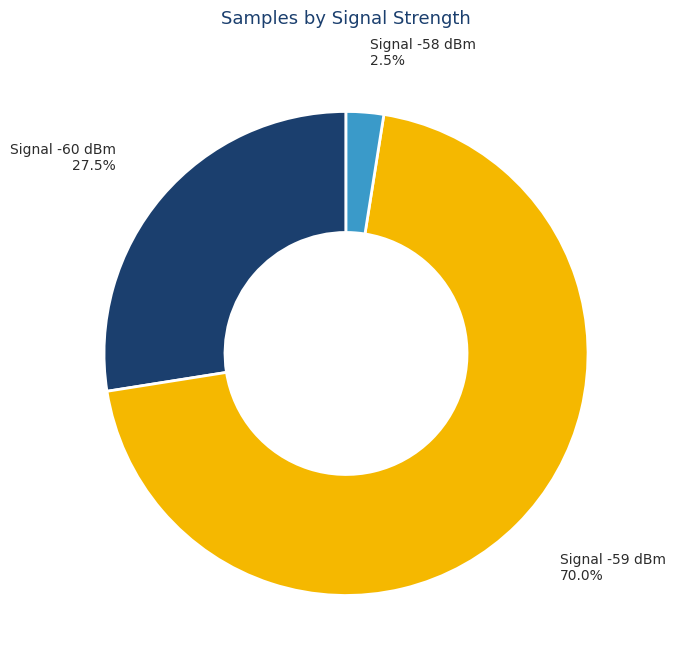

Does any single category account for the majority?

Yes